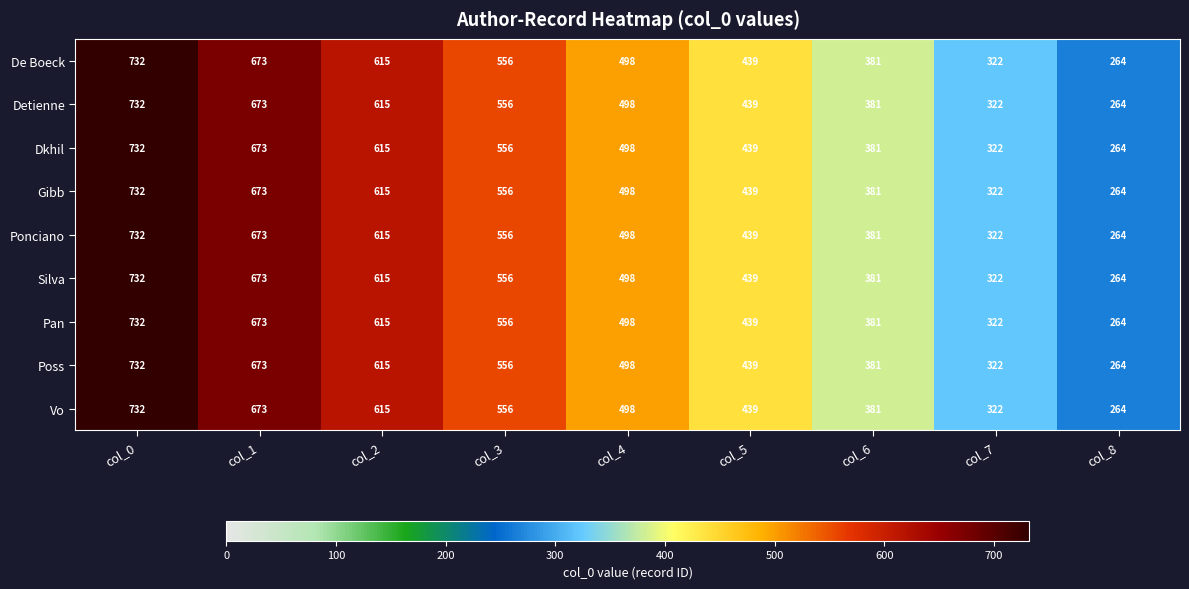

How many series are shown in this chart?

9